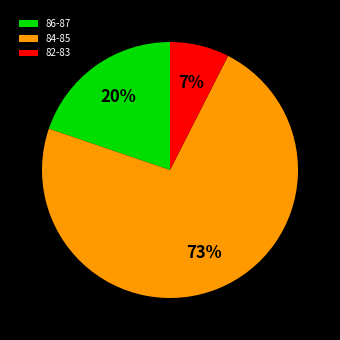

Which category has the smallest portion of the pie?

82-83